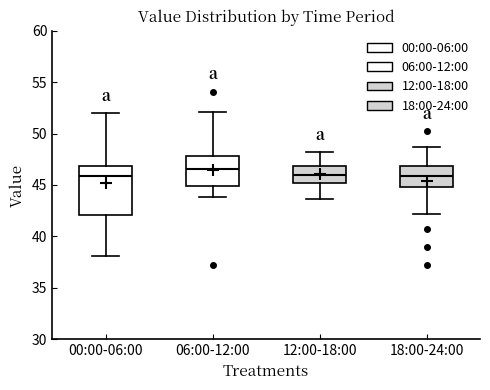

Which box is the tallest, from its lower edge to its upper edge?

00:00-06:00